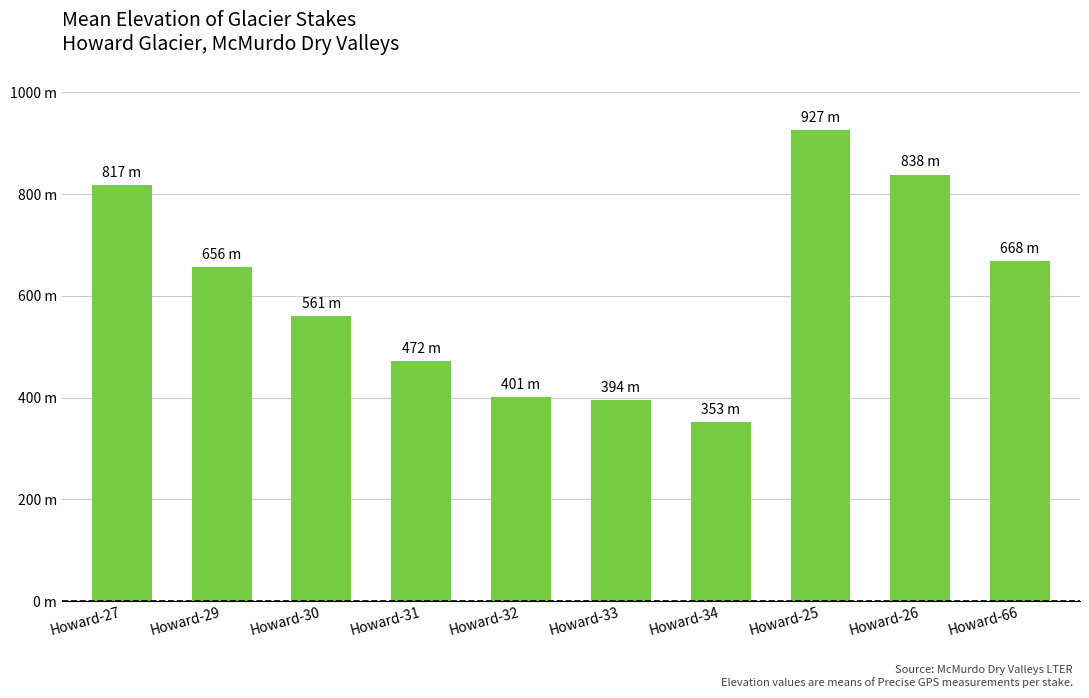

What is the difference between the second highest and second lowest values?

444.0